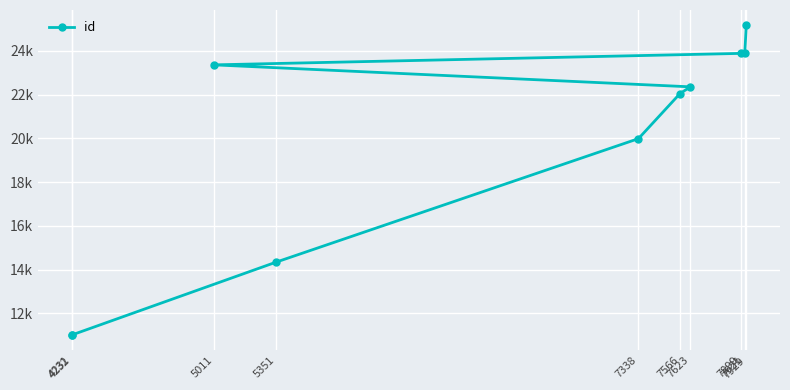

True or false: there are more than 0 points higher than both neighbors.

False